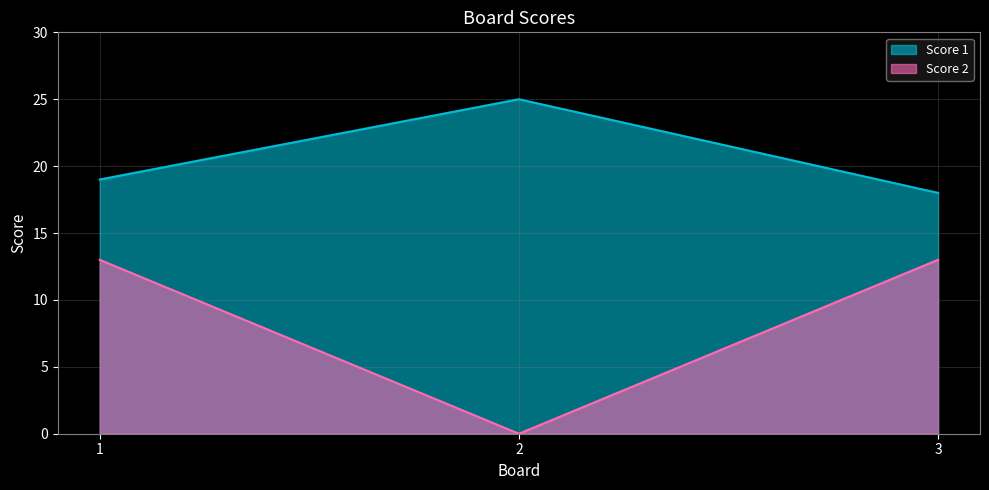

Reading right to left, list all the values displayed in this chart.

Score 1: 18	25	19
Score 2: 13	0	13